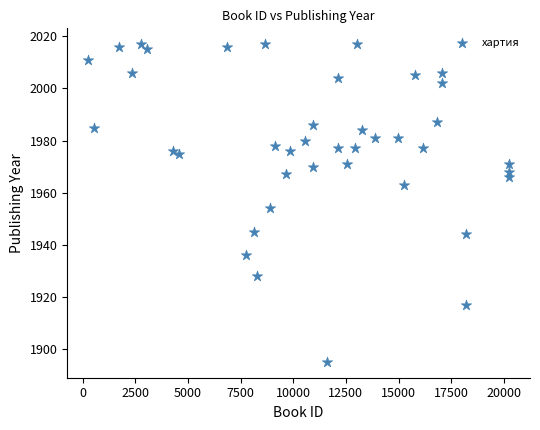

What Y value in the scatter plot is closest to 1956?

1954